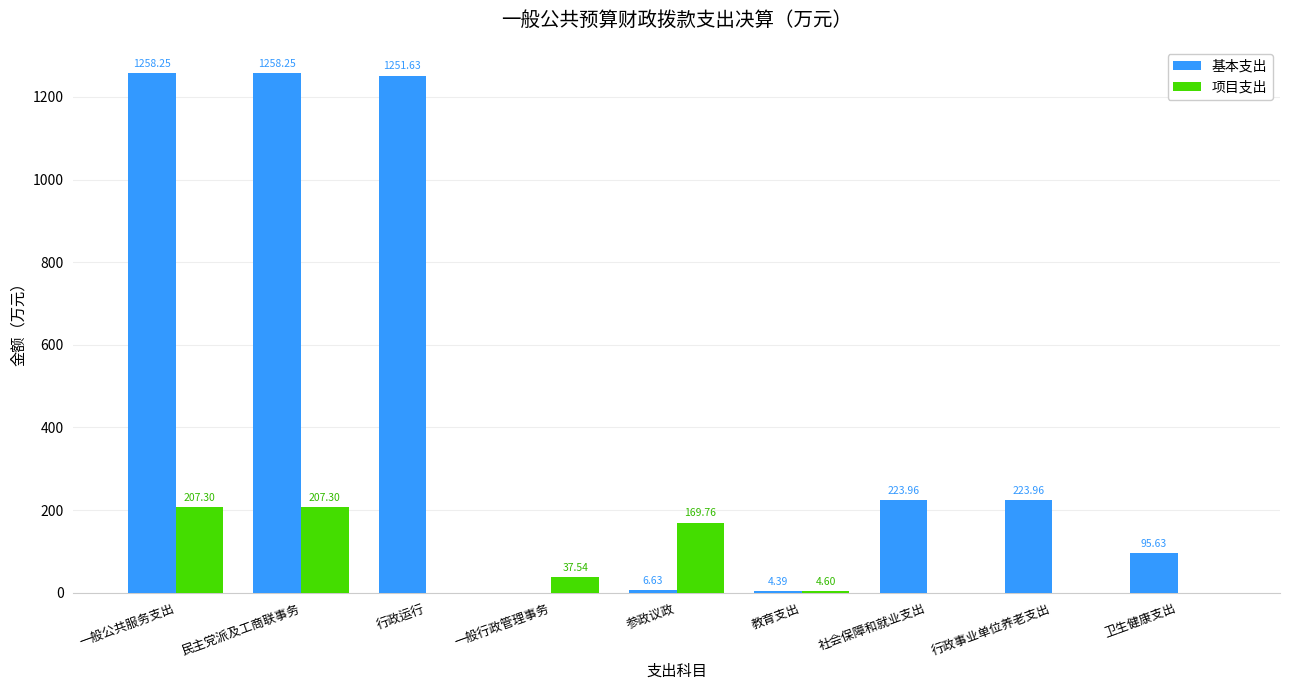

Is the value of 项目支出 at 卫生健康支出 greater than the value of 基本支出 at 社会保障和就业支出?

No